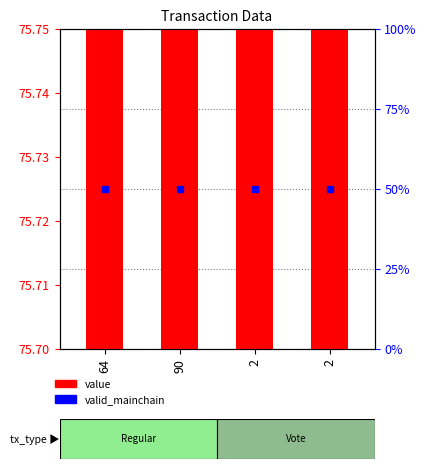

Which category has the highest value across all series?

64